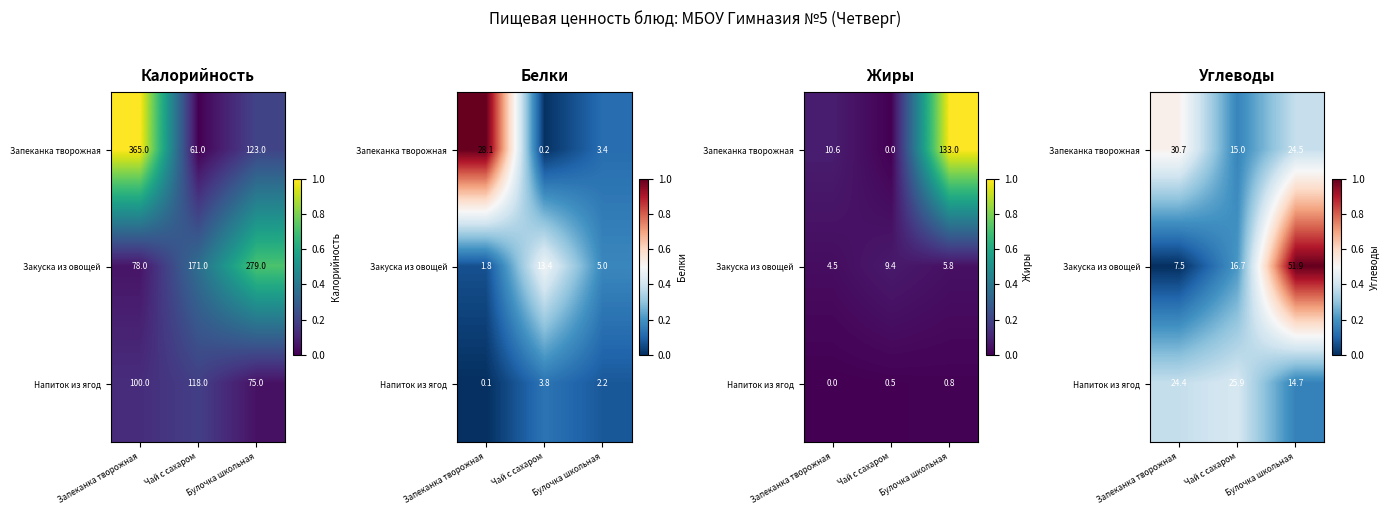

Read the Запеканка творожная value at Чай с сахаром.

0.2